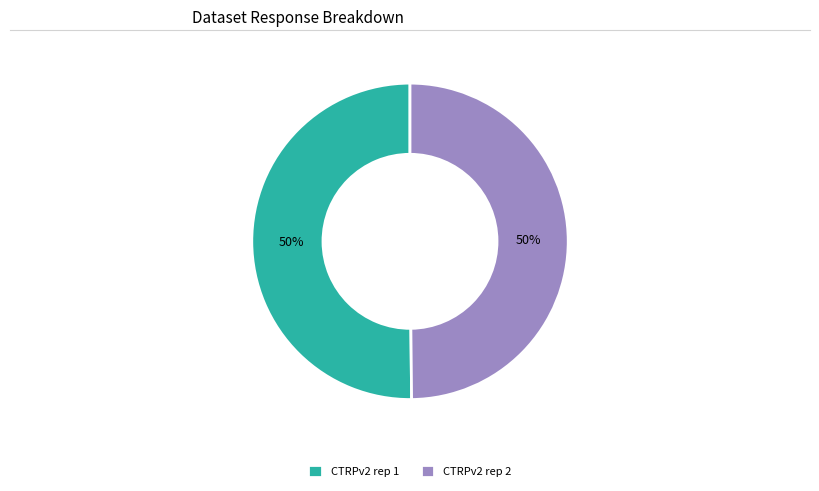

How many slices are in this pie chart?

2